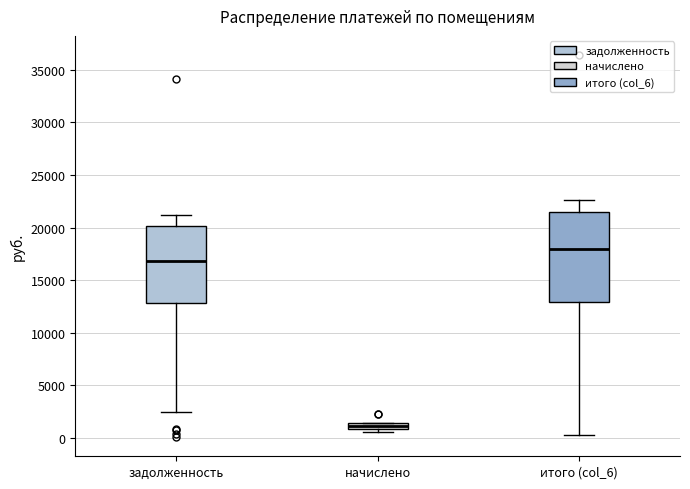

Which box is the tallest, from its lower edge to its upper edge?

итого (col_6)